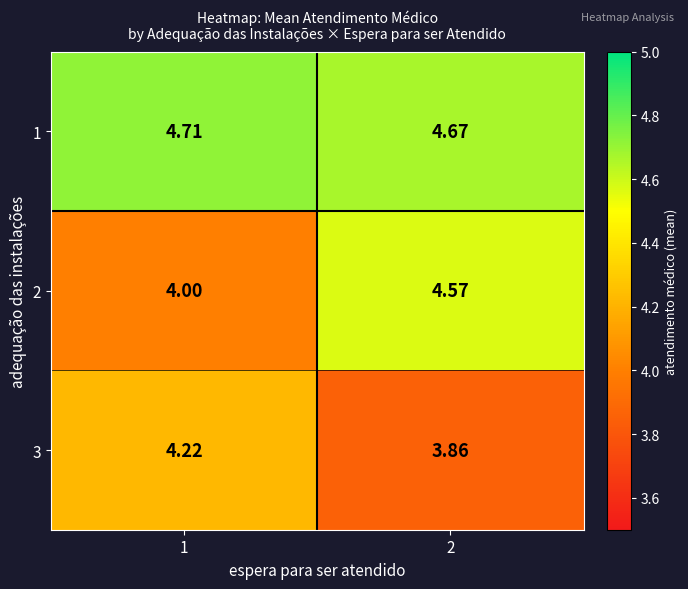

Is the value of 1 at 1 greater than the value of 2 at 2?

Yes